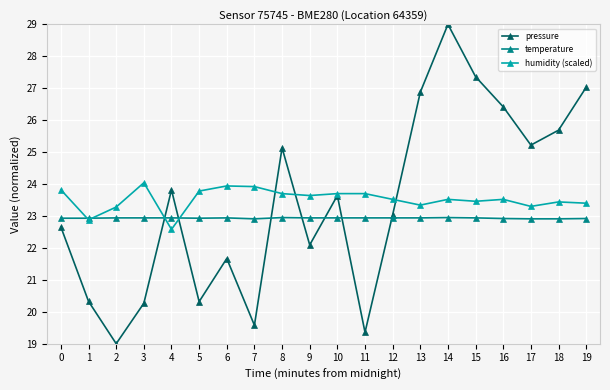

True or false: humidity (scaled) has more than 0 interior local peaks.

True